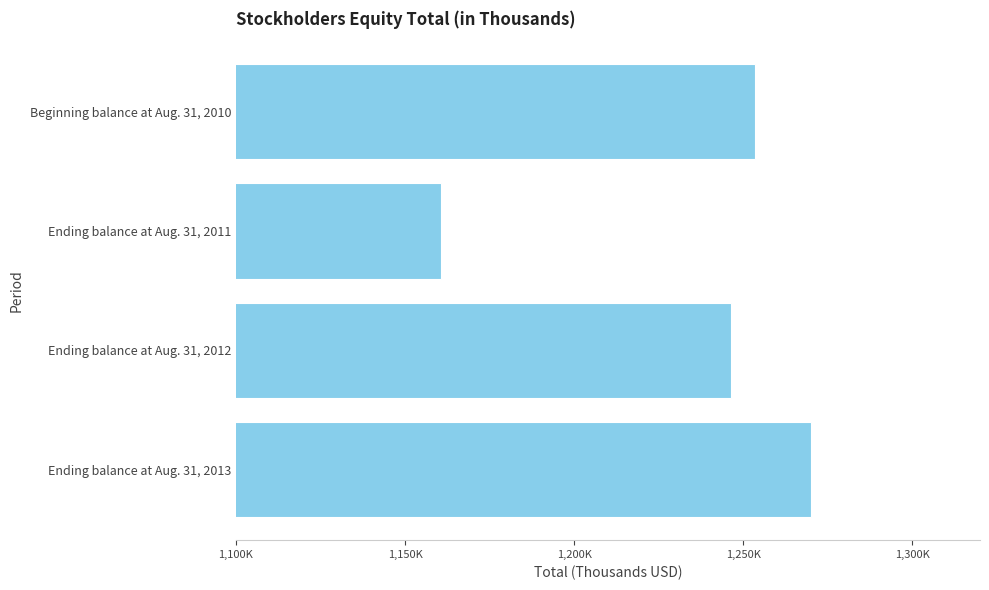

What is the maximum value shown in the chart?

1270155